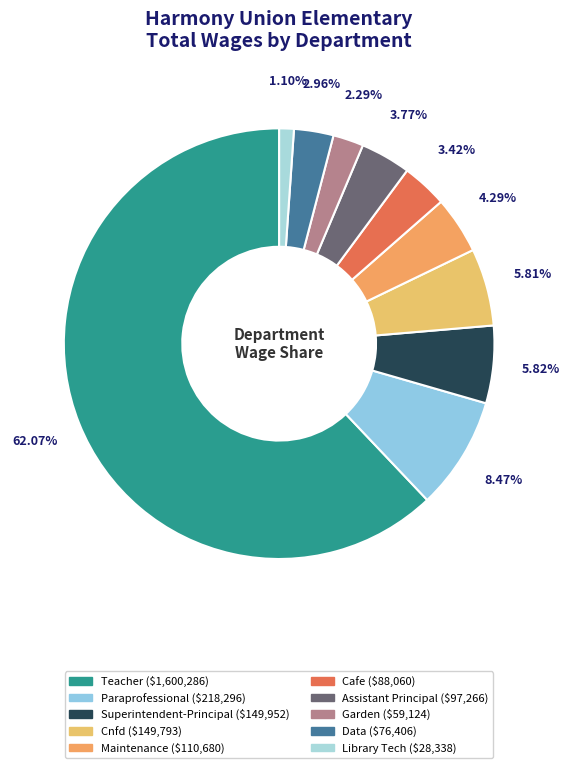

How much of the chart is everything except Data?

97.0%